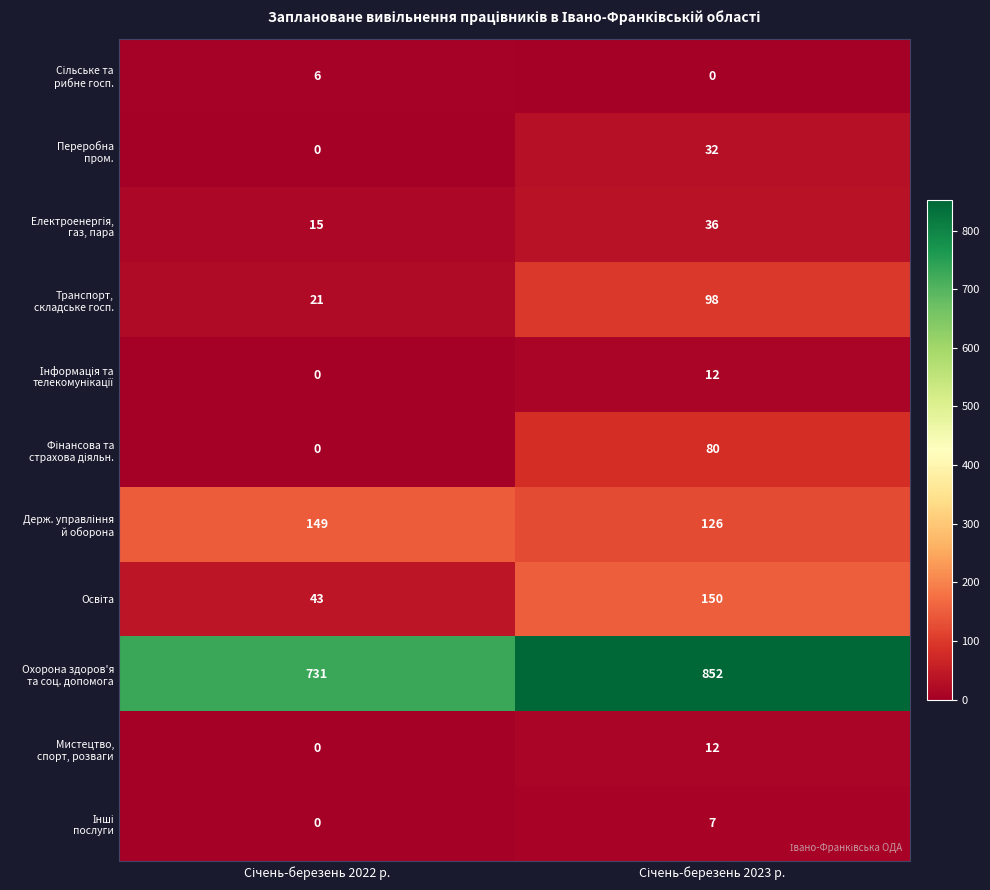

What is the greatest value displayed?

852